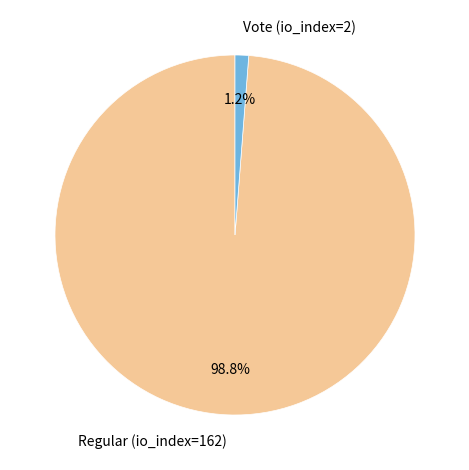

To the nearest percent, what is the average slice percentage?

50%